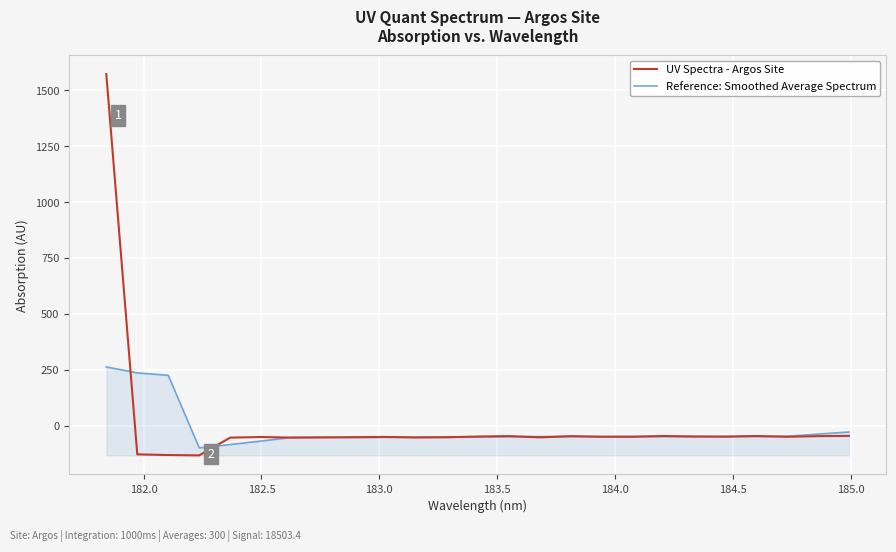

How many lines are shown in the chart?

2